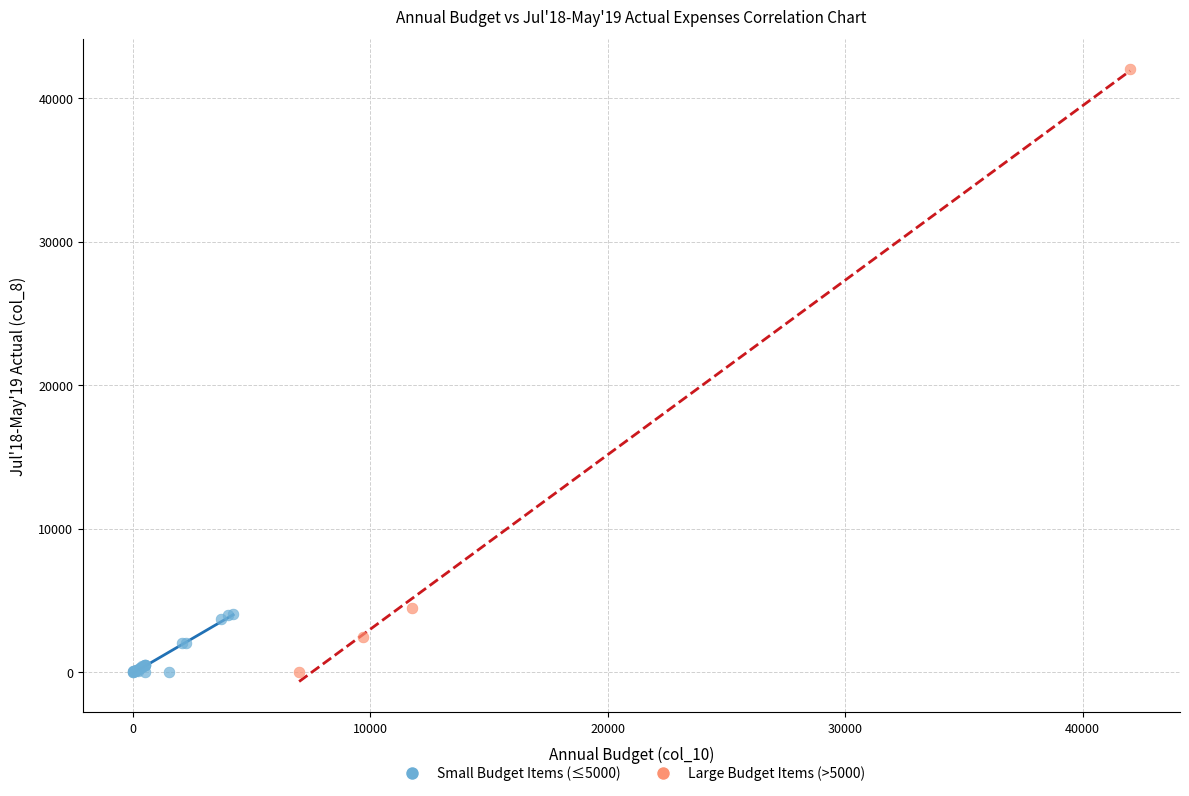

Which series contains the highest Y value?

Large Budget Items (>5000)